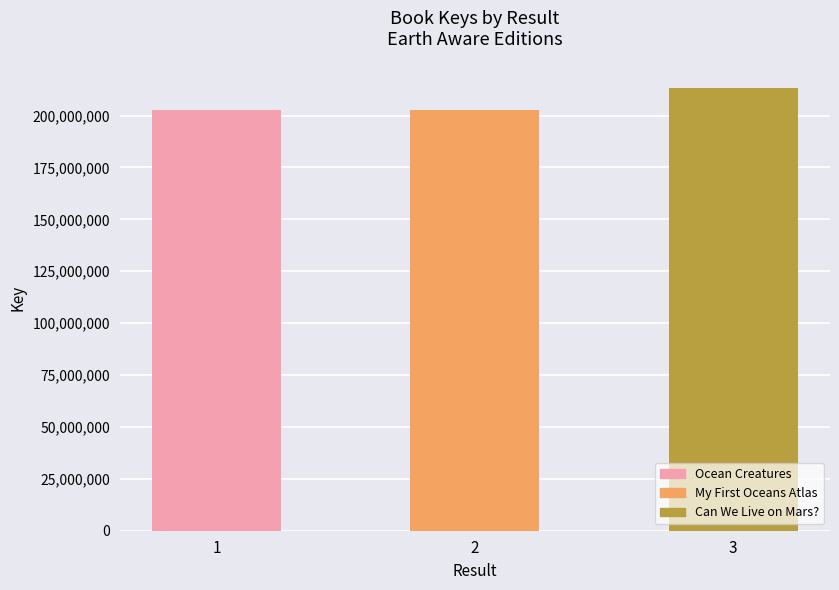

Which has a higher value, 3 or 2?

3